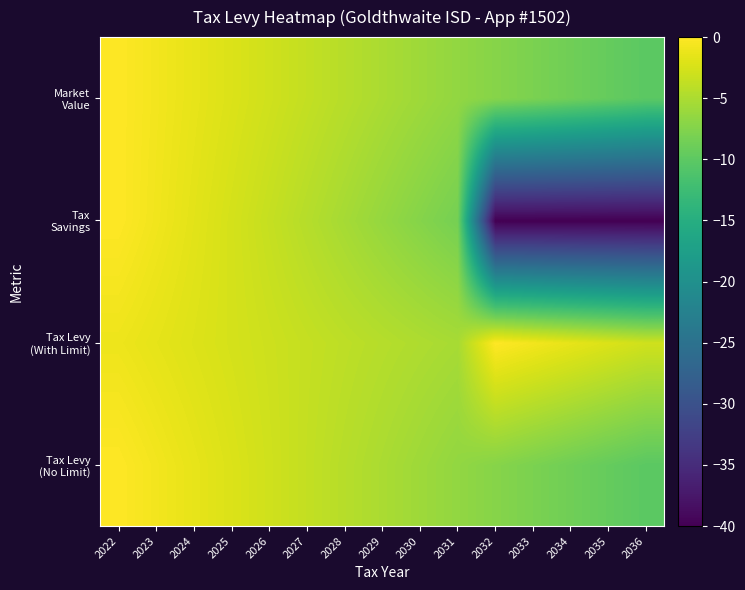

How many categories are shown in the chart?

15